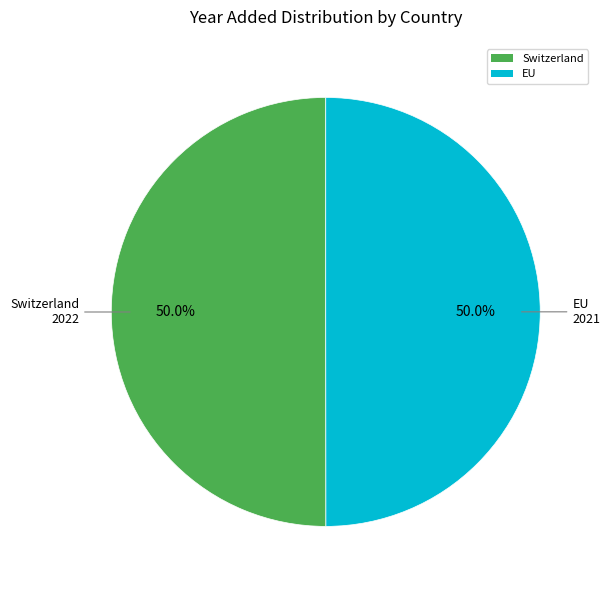

What is the ratio of the value at Switzerland to the value at EU?

1.0